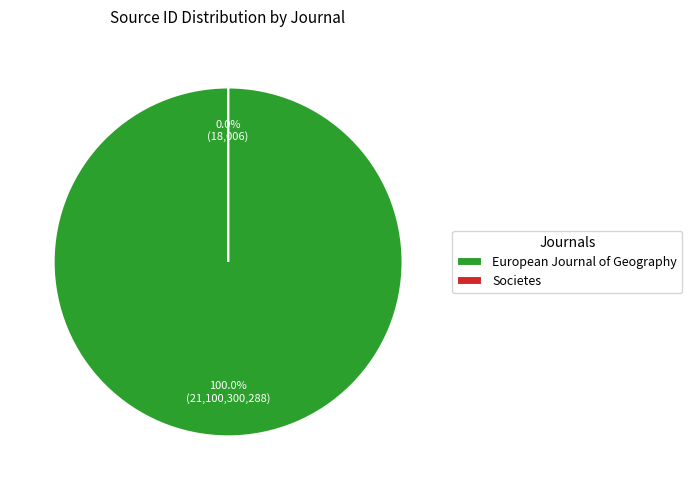

Rank the categories by value from highest to lowest.

European Journal of Geography, Societes